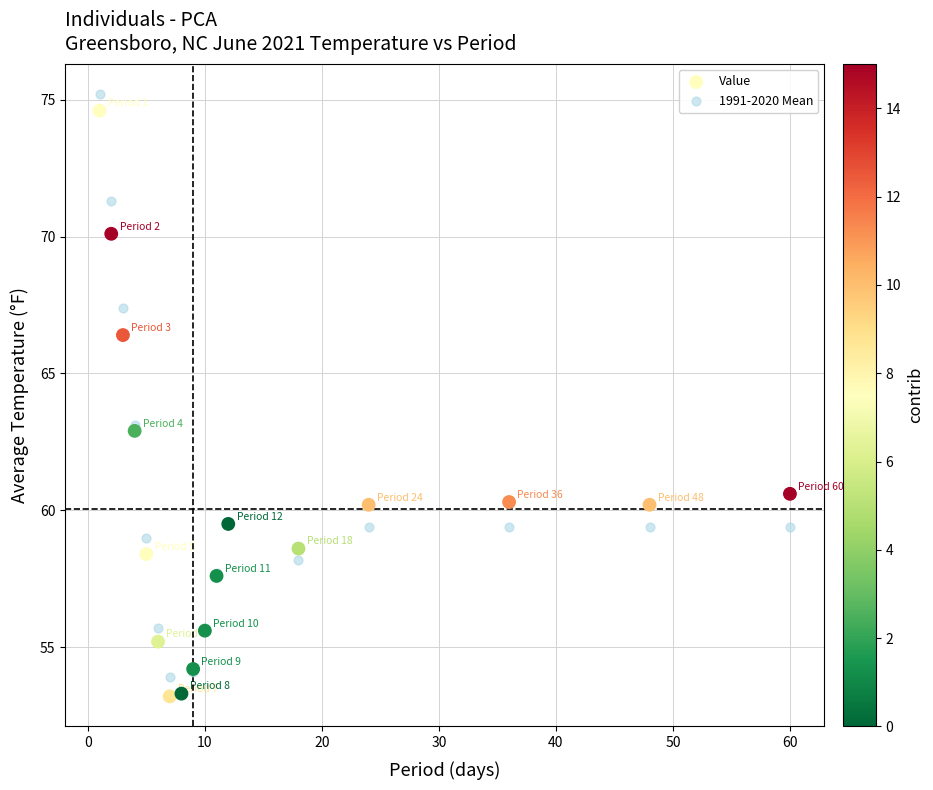

What are all the series names shown in the legend?

Value, 1991-2020 Mean